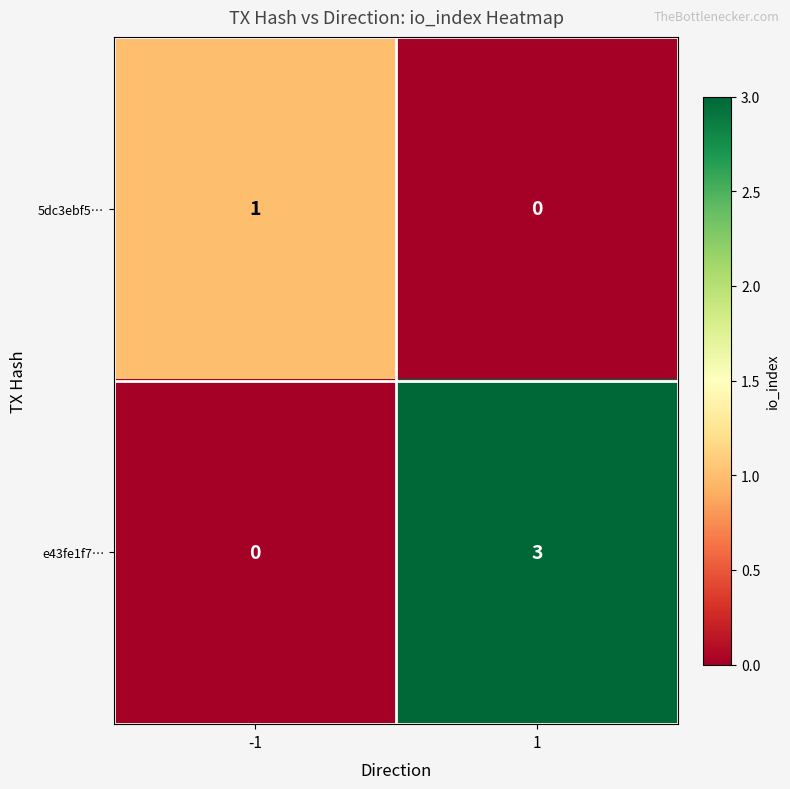

What is the difference between the maximum and minimum values in the e43fe1f7… series?

3